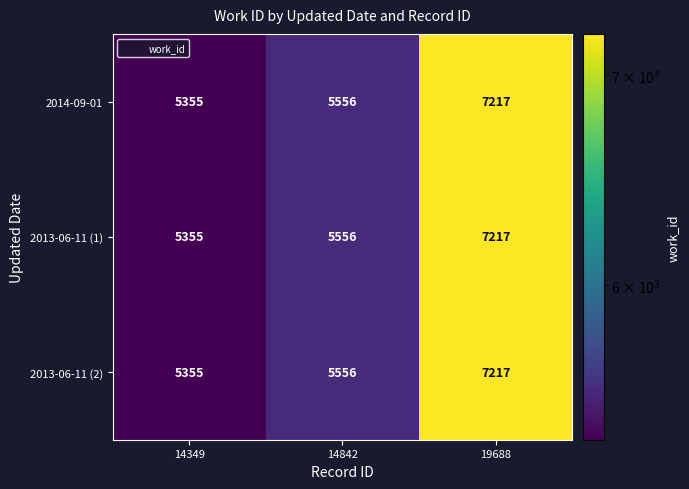

Reading right to left, list all the values displayed in this chart.

2014-09-01: 7217	5556	5355
2013-06-11 (1): 7217	5556	5355
2013-06-11 (2): 7217	5556	5355